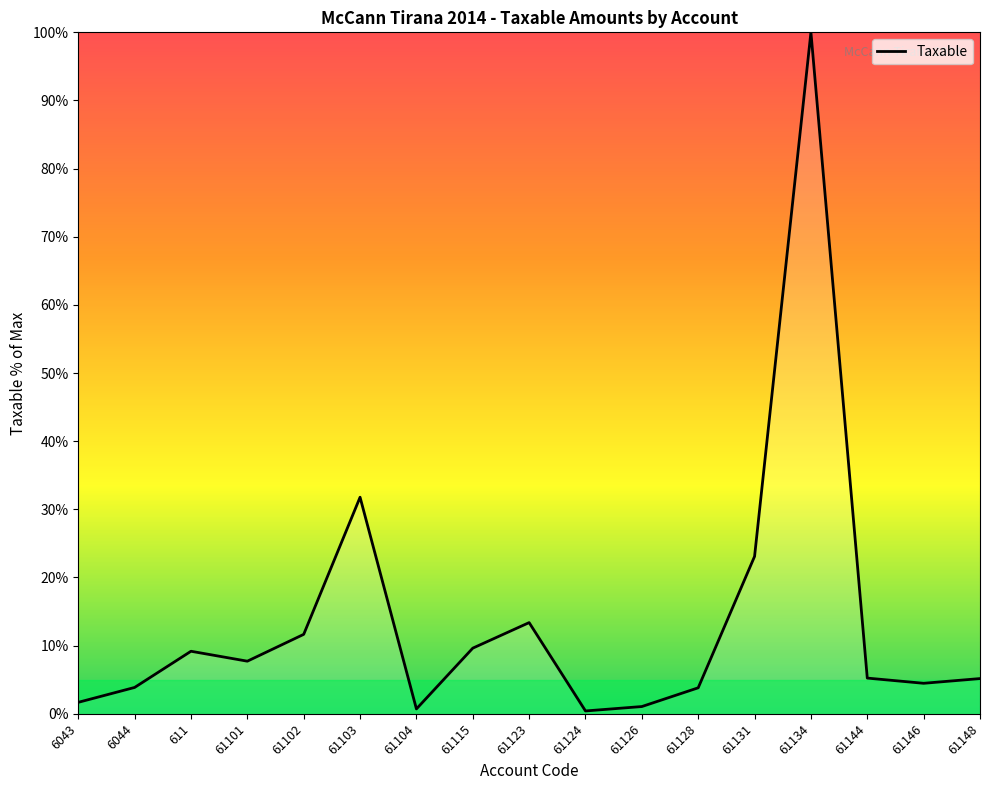

Approximately how many times larger is the value at 61124 compared to 61146?

0.1